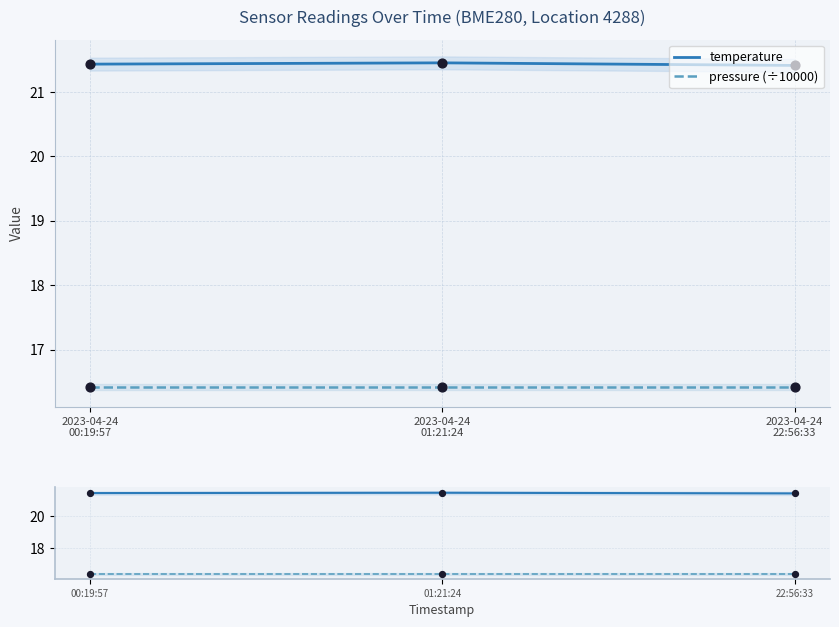

What is the total value across all series at 2023-04-24
22:56:33?

37.8